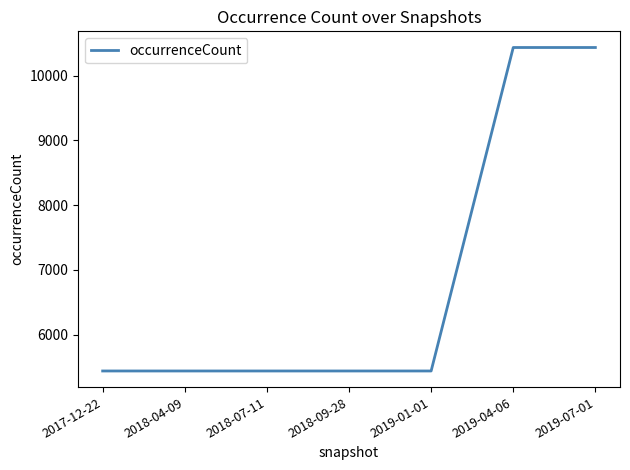

How many distinct data groups are displayed?

1